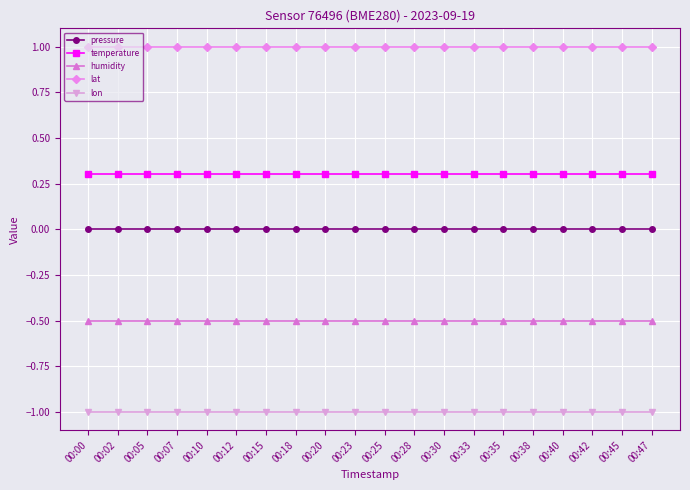

True or false: temperature has a value of 0.5 at 00:33.

False